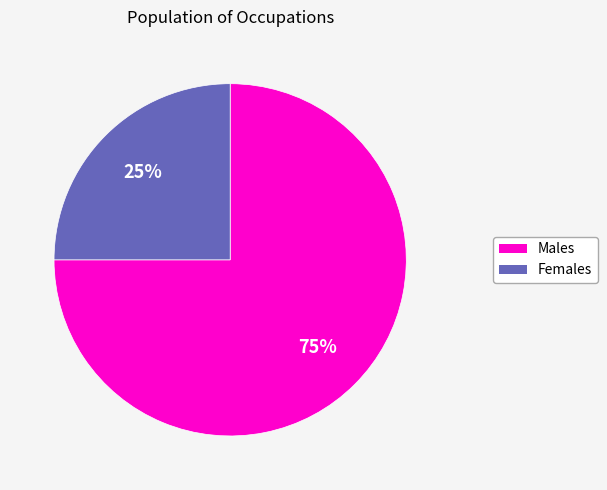

Count the number of slices in the pie.

2